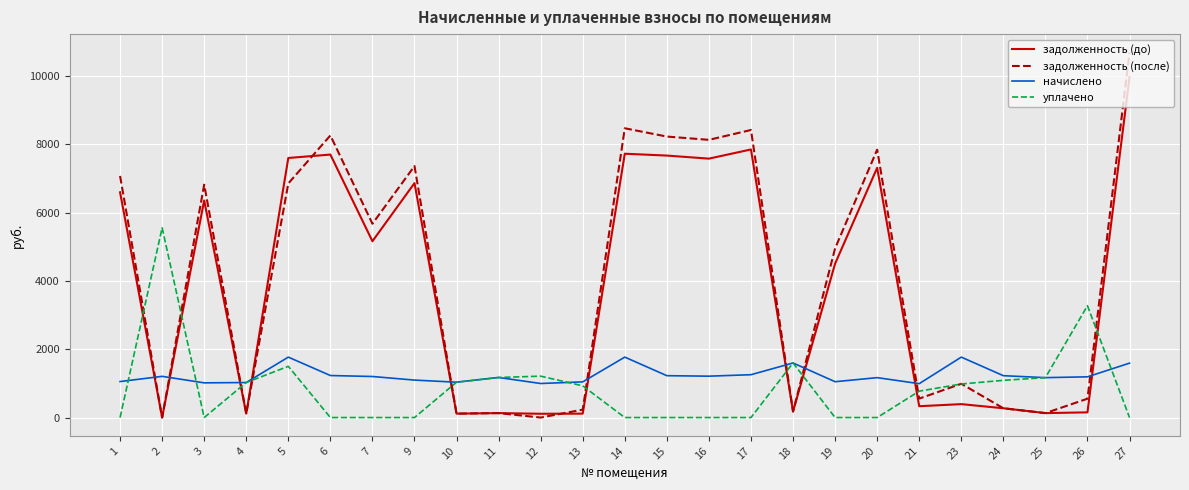

The value of уплачено at 20 is -2524.2. True or false?

False